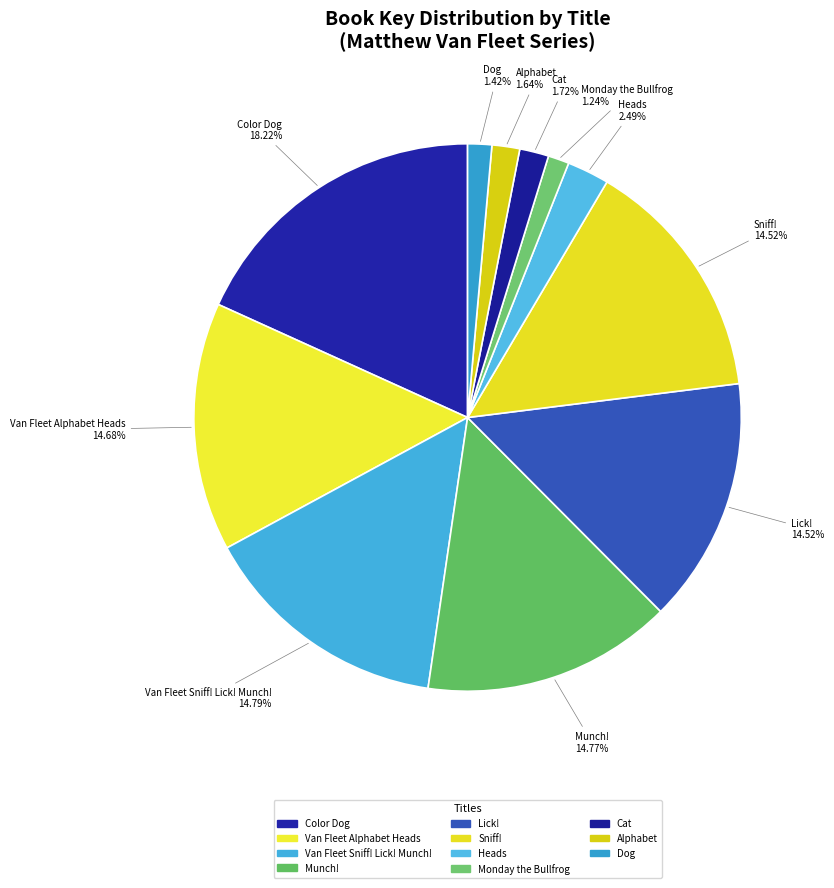

Is it true that Sniff! is 6% of the pie?

False